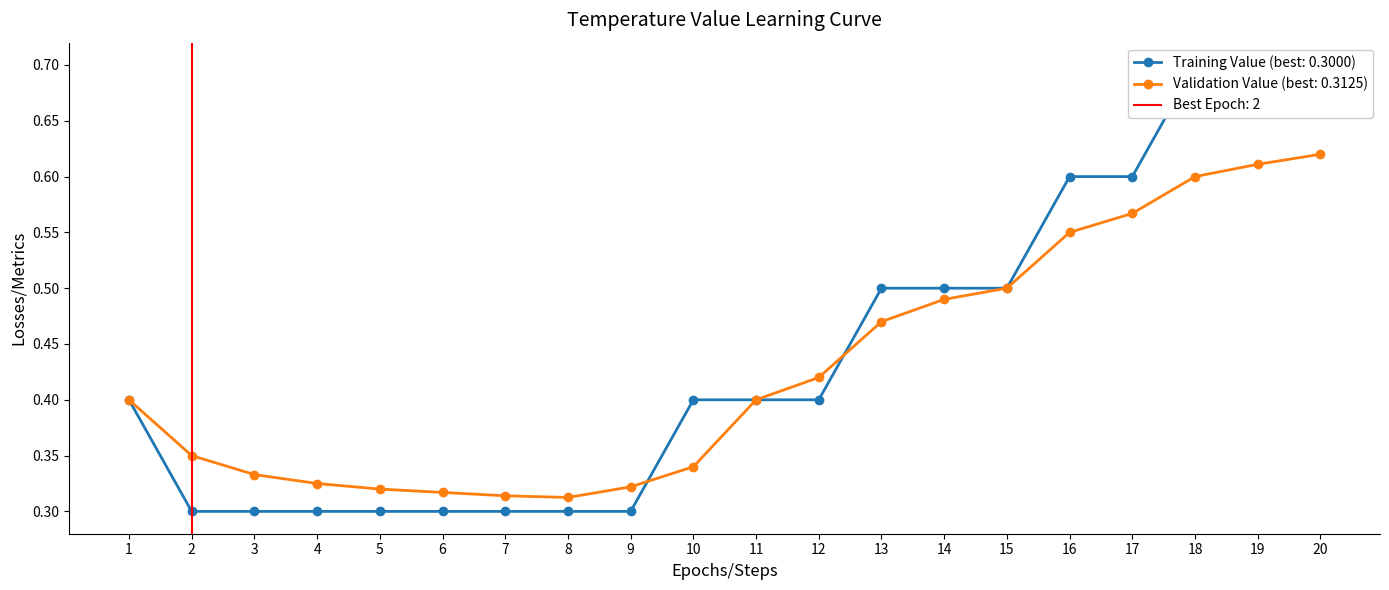

Between which two adjacent categories do Cumulative Mean Value (Validation) and Mean Value per Hour (Training) first intersect?

9 and 10